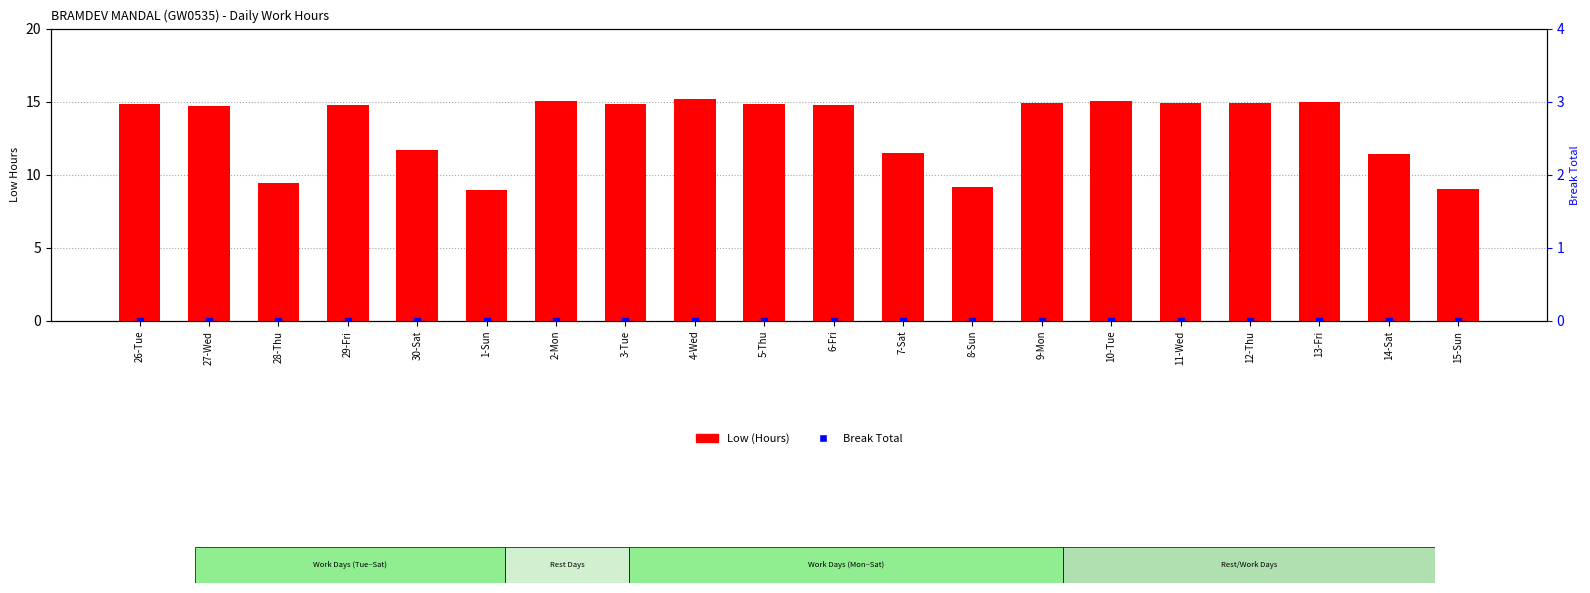

What are all the series names shown in the legend?

Low (Hours), Break Total